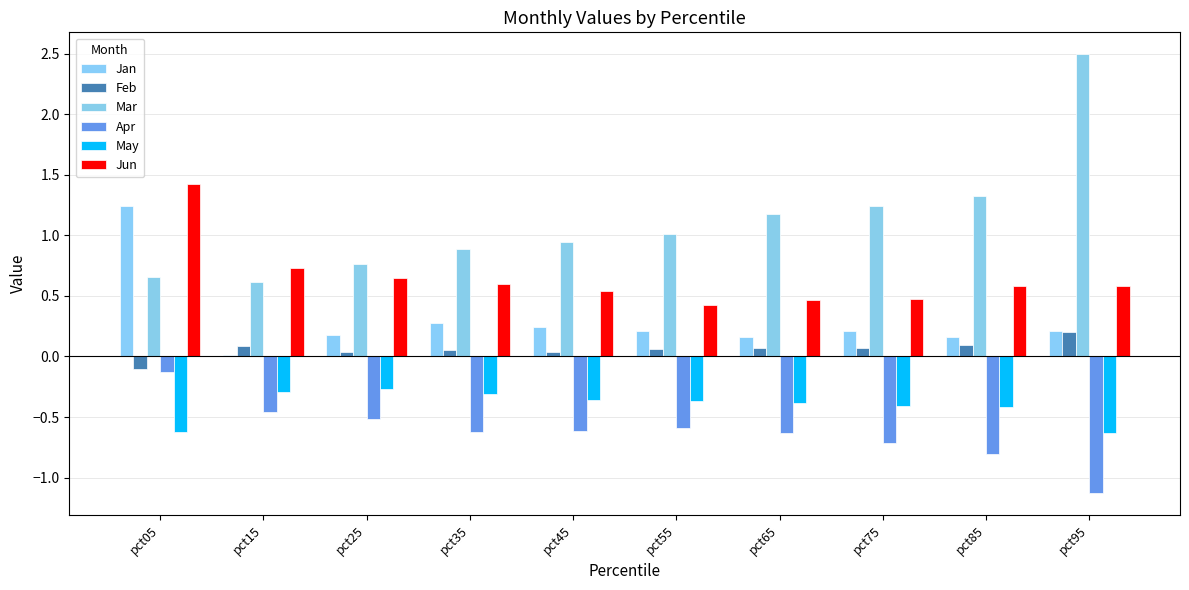

What is the spread (max minus min) of values at pct55?

1.6